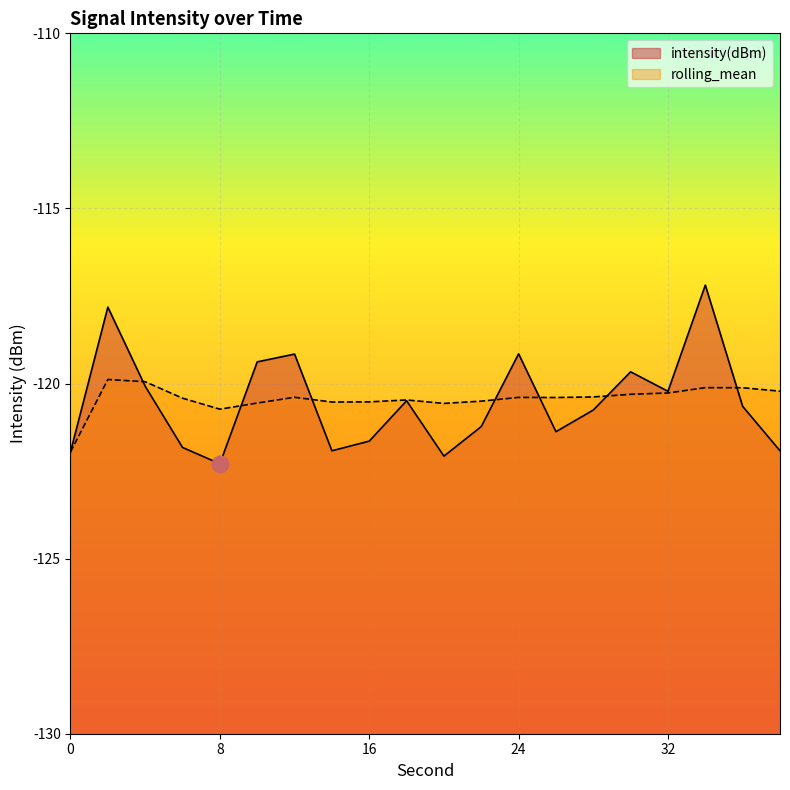

At which label is rolling_mean closest to -120?

4